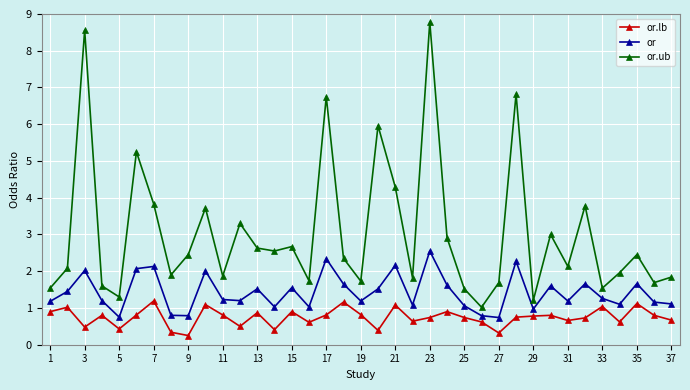

What is the difference between the maximum and minimum values in the or.ub series?

7.8